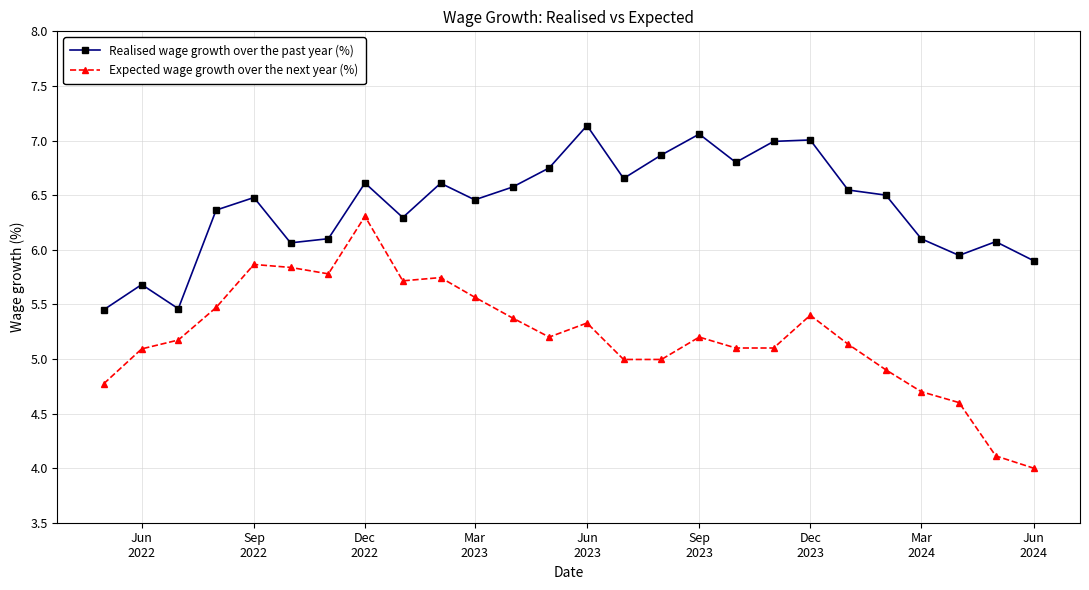

True or false: Expected wage growth over the next year (%) and Realised wage growth over the past year (%) intersect in this chart.

False